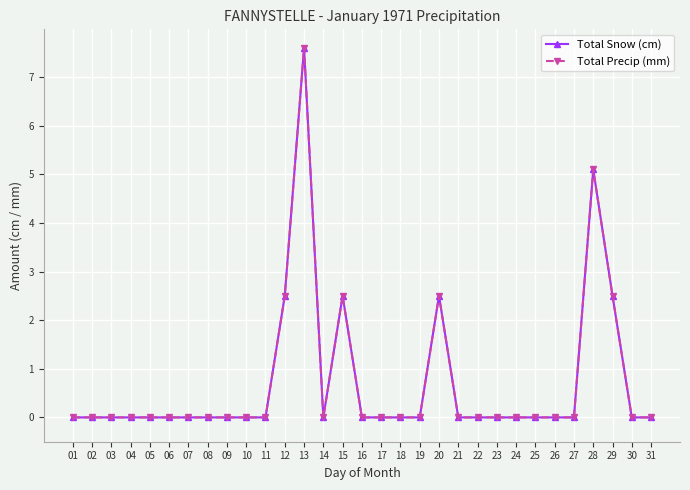

Rank the series at 10 from highest to lowest value.

Total Snow (cm), Total Precip (mm)